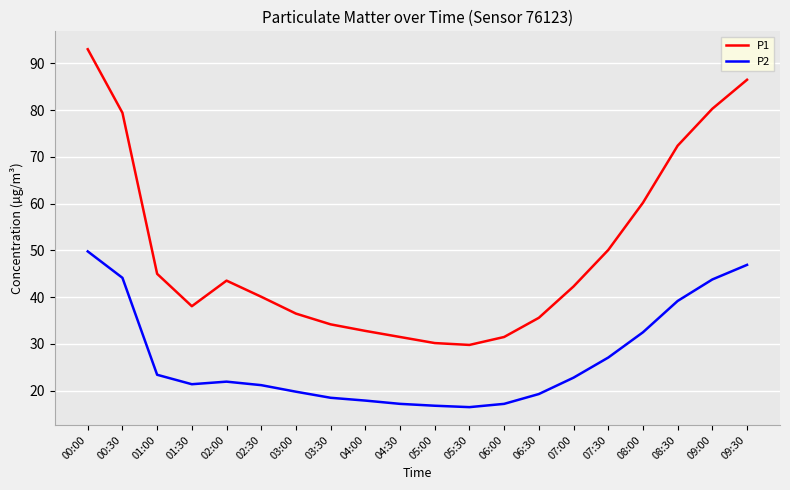

Rank the series by their maximum value, from highest to lowest.

P1, P2